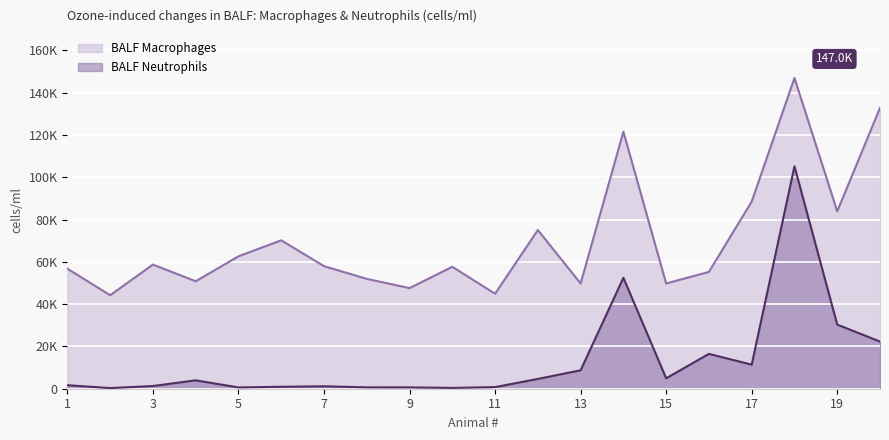

What is the sum of the BALF Neutrophils values at 10 and 19?

30725.4